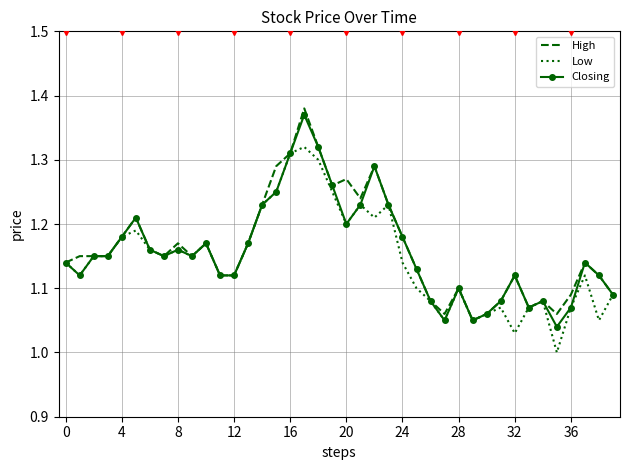

What are all the series names shown in the legend?

High, Low, Closing